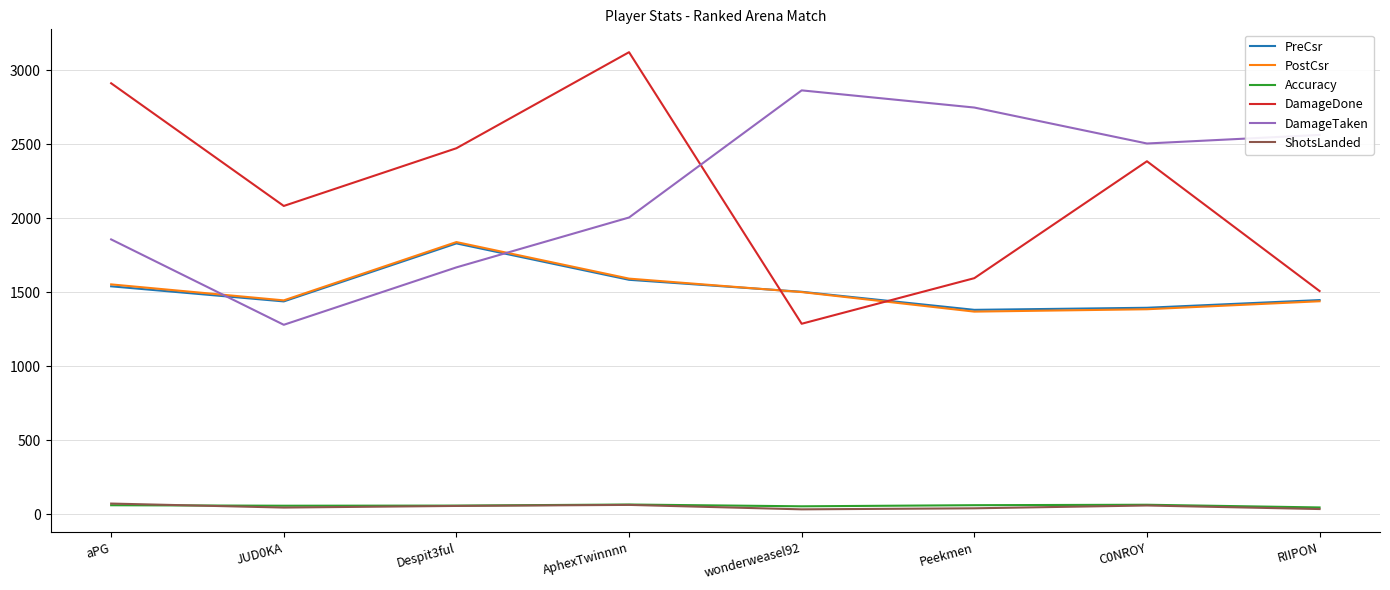

Rank the categories by DamageDone value from highest to lowest.

AphexTwinnnn, aPG, Despit3ful, C0NROY, JUD0KA, Peekmen, RIIPON, wonderweasel92